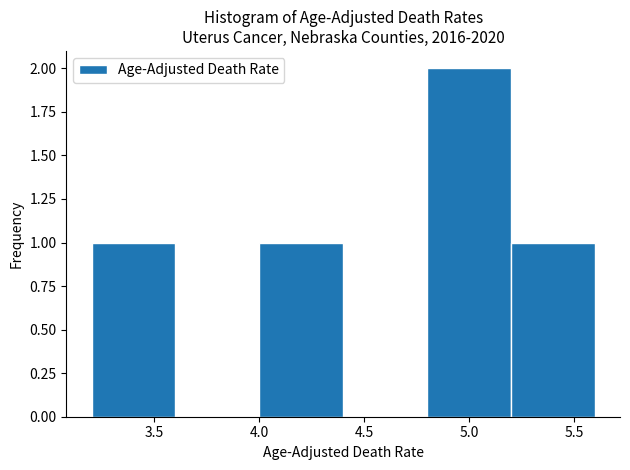

Reading left to right, transcribe this chart: for each bar, give the range it covers on the x-axis and its height. The values are not printed on the chart, so give them approximately, as read against the axis.

3.2 to 3.6: 1
3.6 to 4.0: 0
4.0 to 4.4: 1
4.4 to 4.8: 0
4.8 to 5.2: 2
5.2 to 5.6: 1